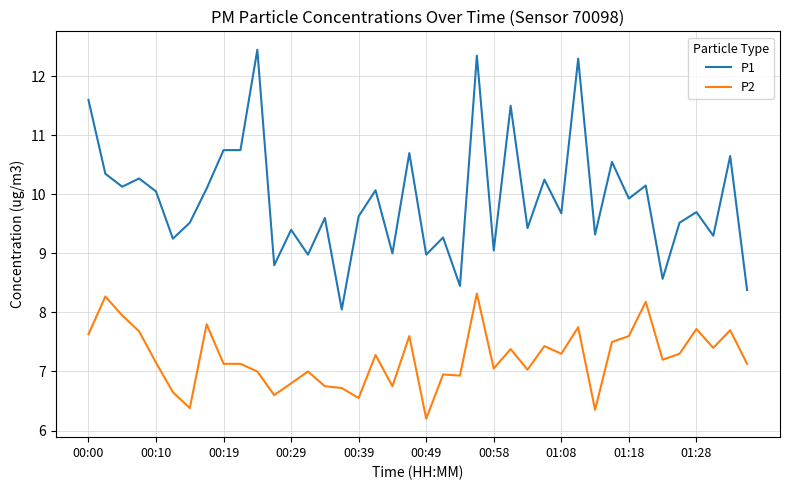

True or false: P1 and P2 cross at least once.

False